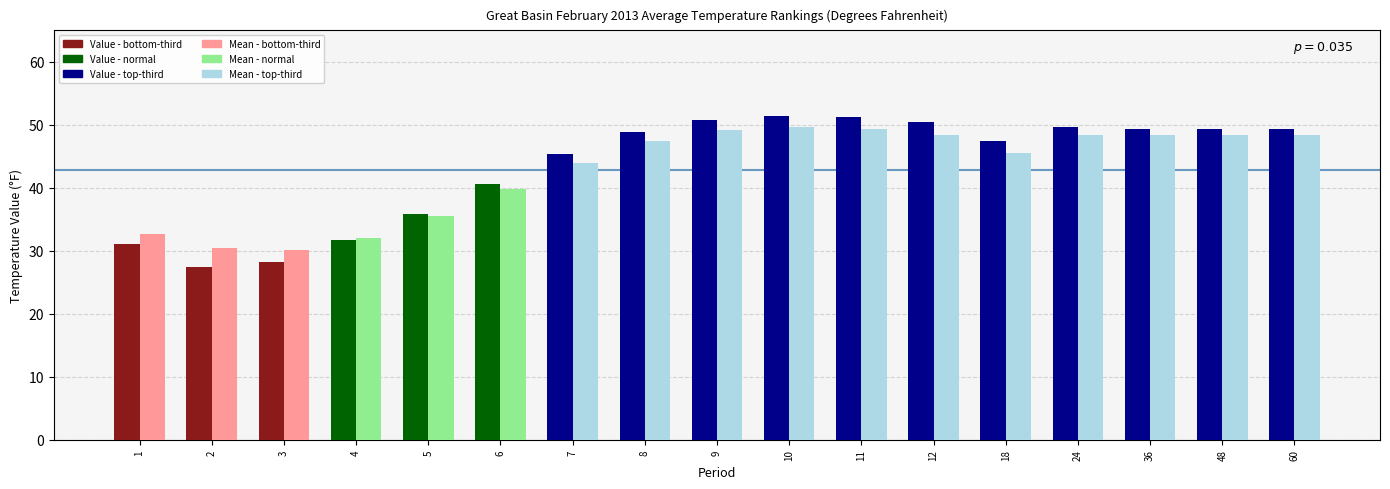

What is the total value across all series at 10?

101.1